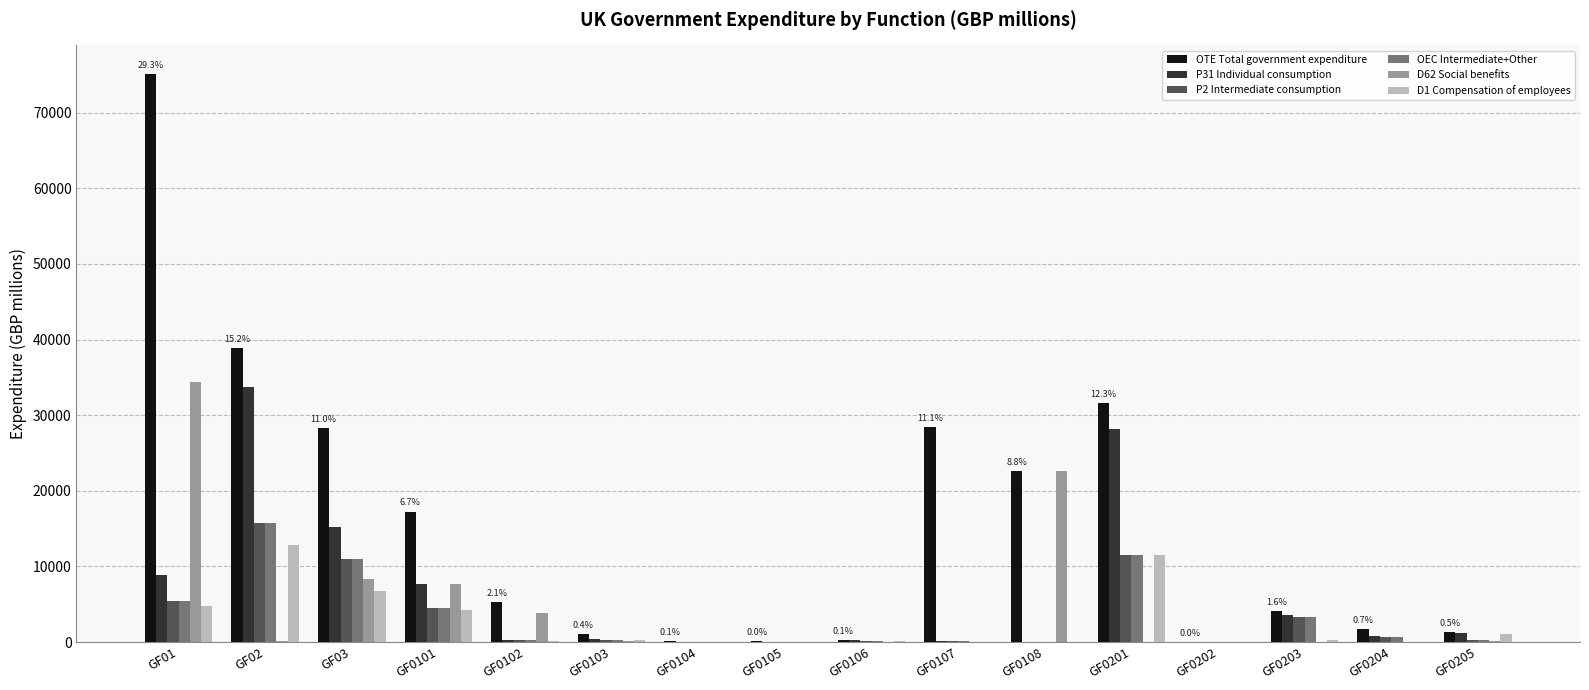

Which series changed the most between GF03 and GF0205?

OTE Total government expenditure